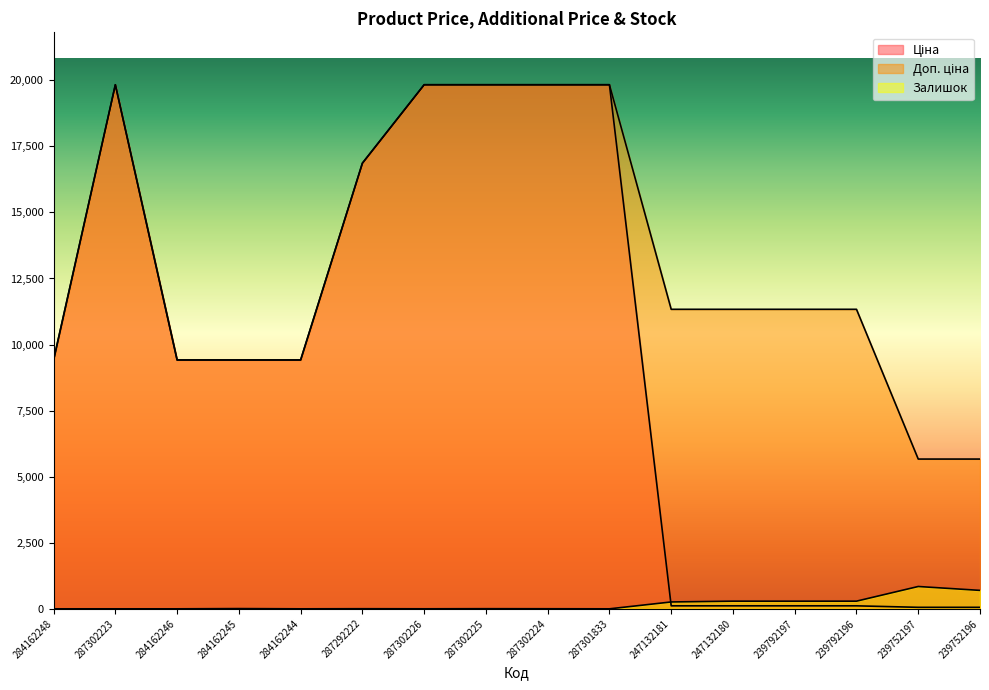

Which has a higher value, 239792196 or 247132180?

239792196